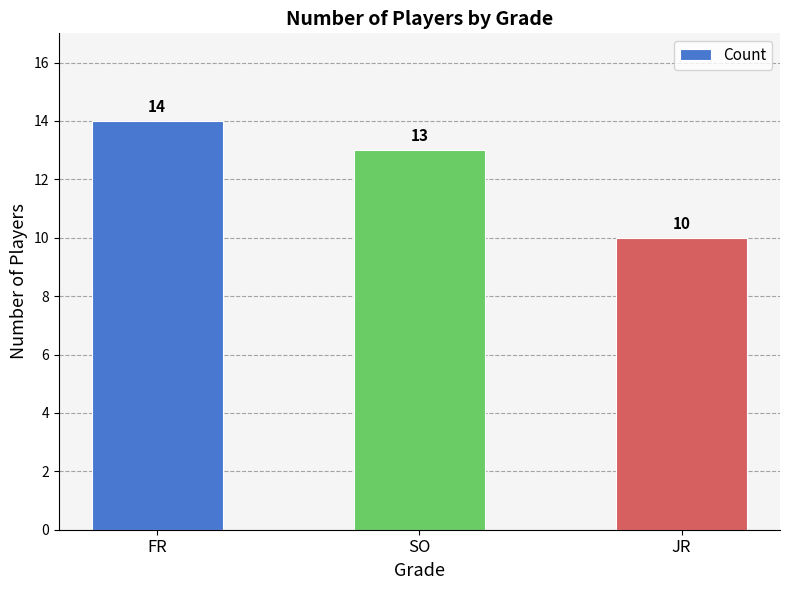

How many bars are there in total?

3